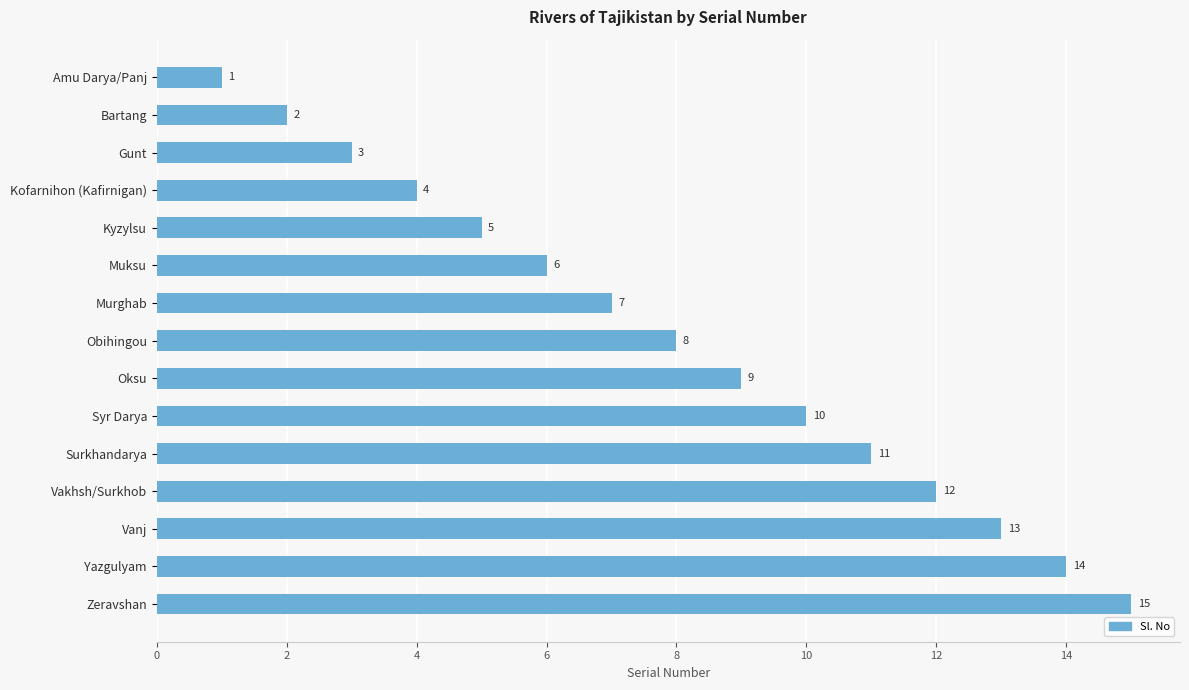

What is the average value?

8